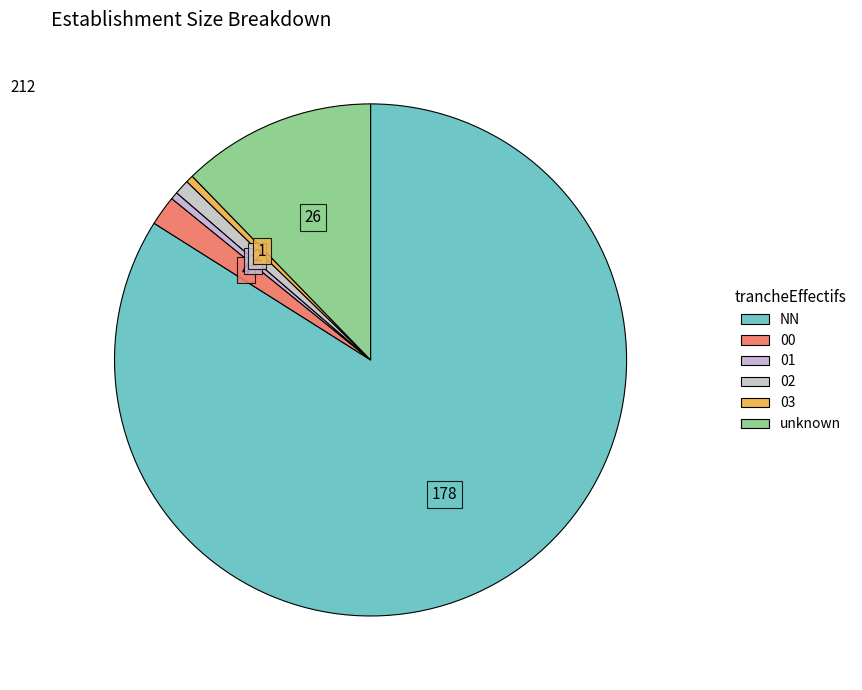

Which slice is the smallest?

01